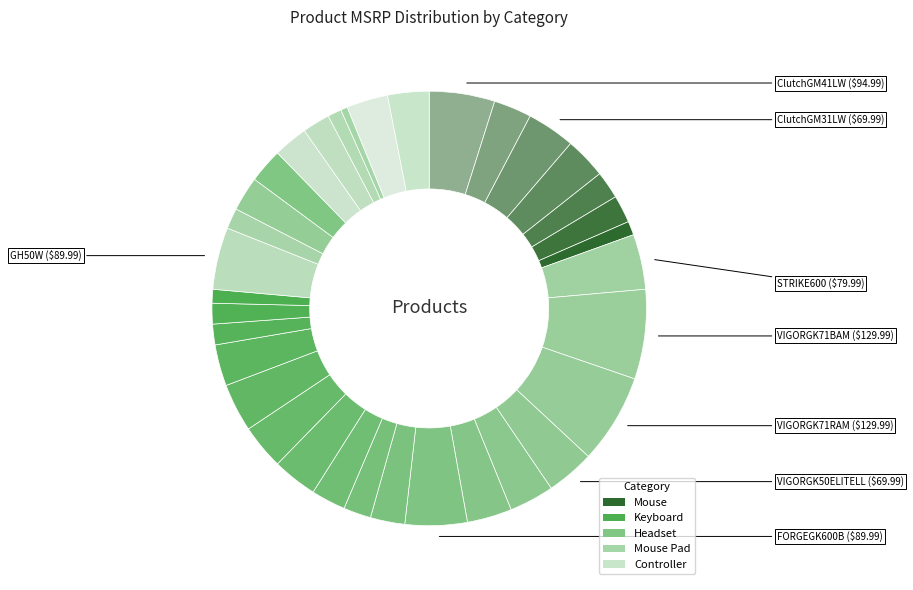

What is the largest slice in the pie chart?

VIGORGK71BAM